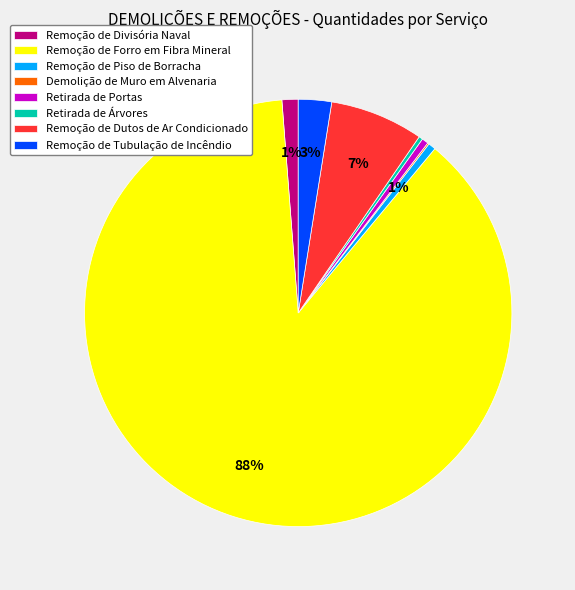

Do Retirada de Portas and Retirada de Árvores together represent more than half of the pie?

No